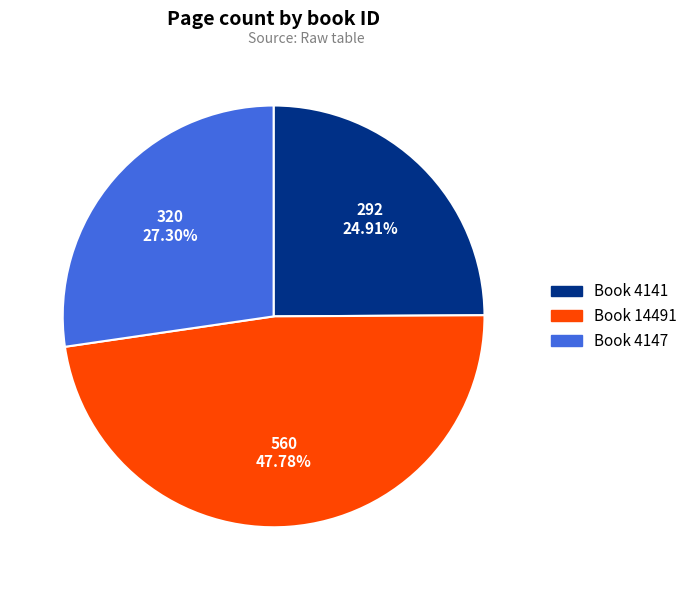

Is the sum of Book 14491 and Book 4147 greater than half?

Yes